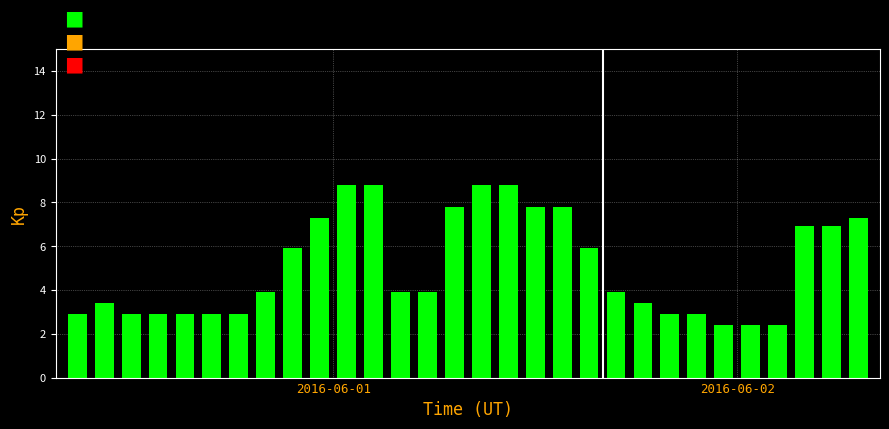

What is the average value?

5.1